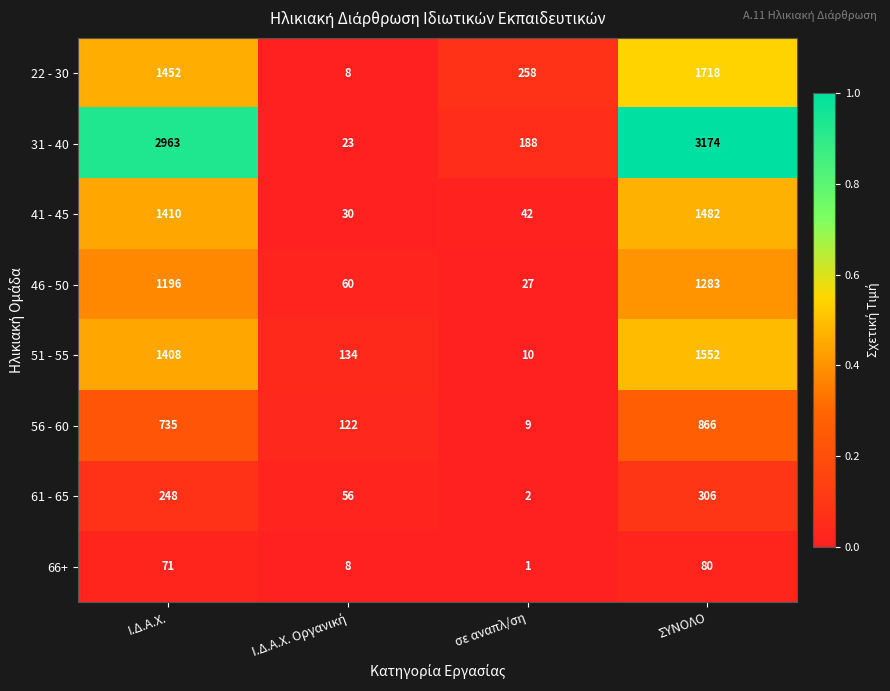

Which label corresponds to the largest value in the chart?

ΣΥΝΟΛΟ